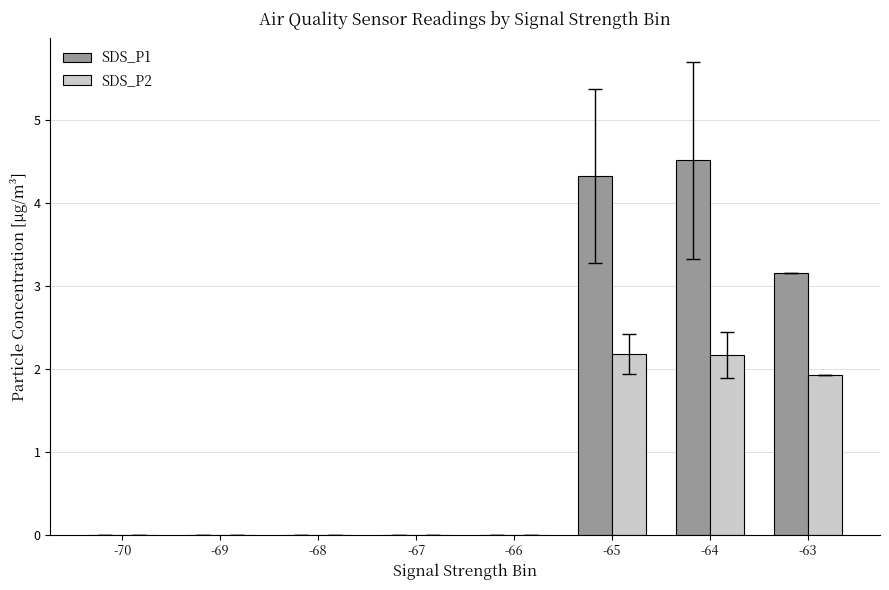

Where is SDS_P1 nearest to the value 2?

-63